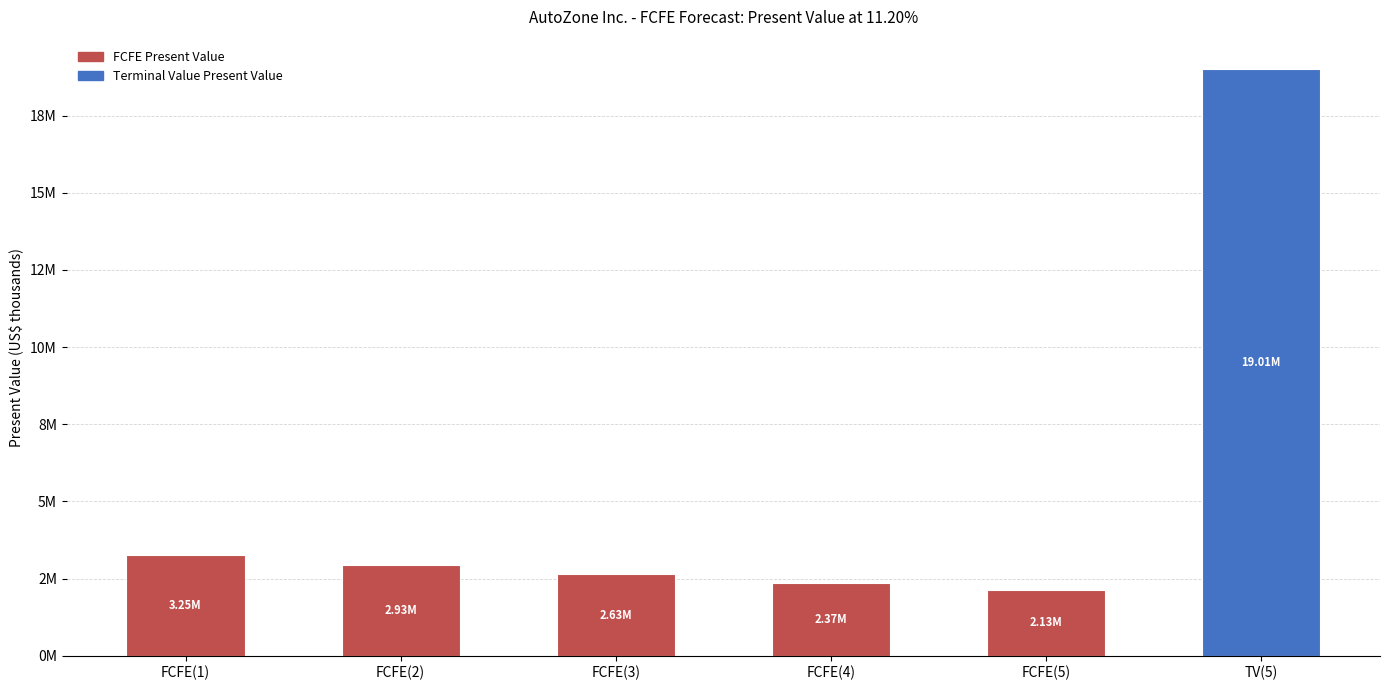

Does the chart contain any negative values?

No